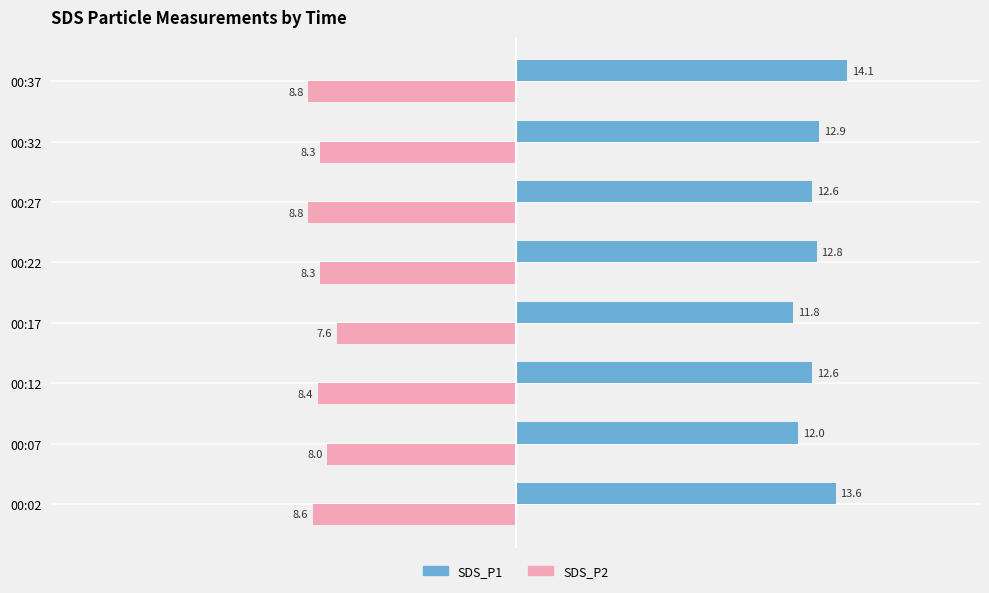

At how many categories does at least one series exceed 6?

8